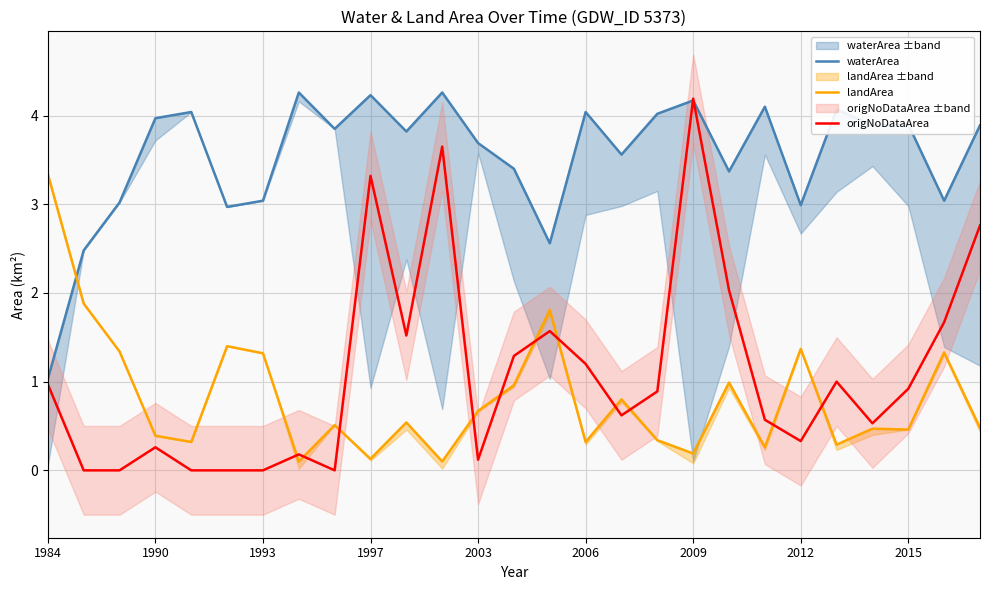

Reading left to right, what are all the values shown in this chart?

waterArea: 1.0	2.5	3.0	4.0	4.0	3.0	3.0	4.3	3.9	4.2	3.8	4.3	3.7	3.4	2.6	4.0	3.6	4.0	4.2	3.4	4.1	3.0	4.1	3.9	3.9	3.0	3.9
landArea: 3.3	1.9	1.3	0.4	0.3	1.4	1.3	0.1	0.5	0.1	0.5	0.1	0.7	1.0	1.8	0.3	0.8	0.3	0.2	1.0	0.3	1.4	0.3	0.5	0.5	1.3	0.5
origNoDataArea: 1.0	0.0	0.0	0.3	0.0	0.0	0.0	0.2	0.0	3.3	1.5	3.6	0.1	1.3	1.6	1.2	0.6	0.9	4.2	2.0	0.6	0.3	1.0	0.5	0.9	1.7	2.8